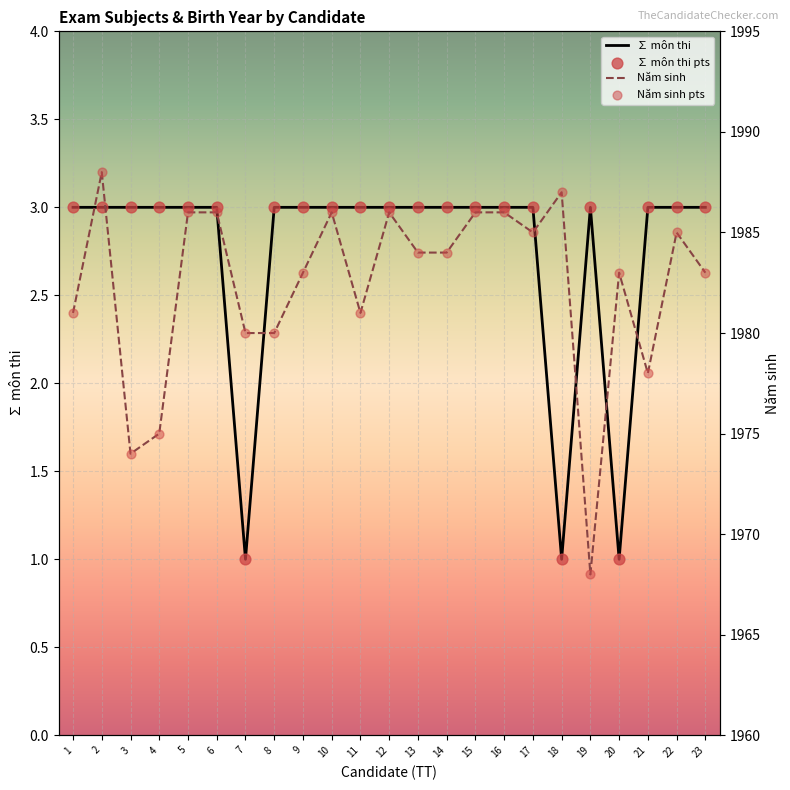

What are all the series names shown in the legend?

∑ môn thi, ∑ môn thi pts, Năm sinh, Năm sinh pts